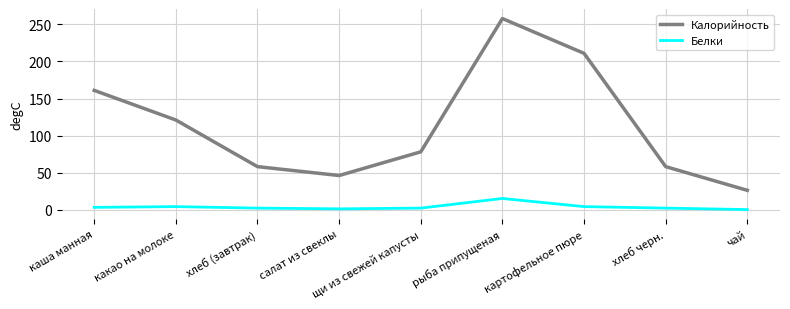

Between каша манная and какао на молоке, which series saw the biggest shift?

Калорийность